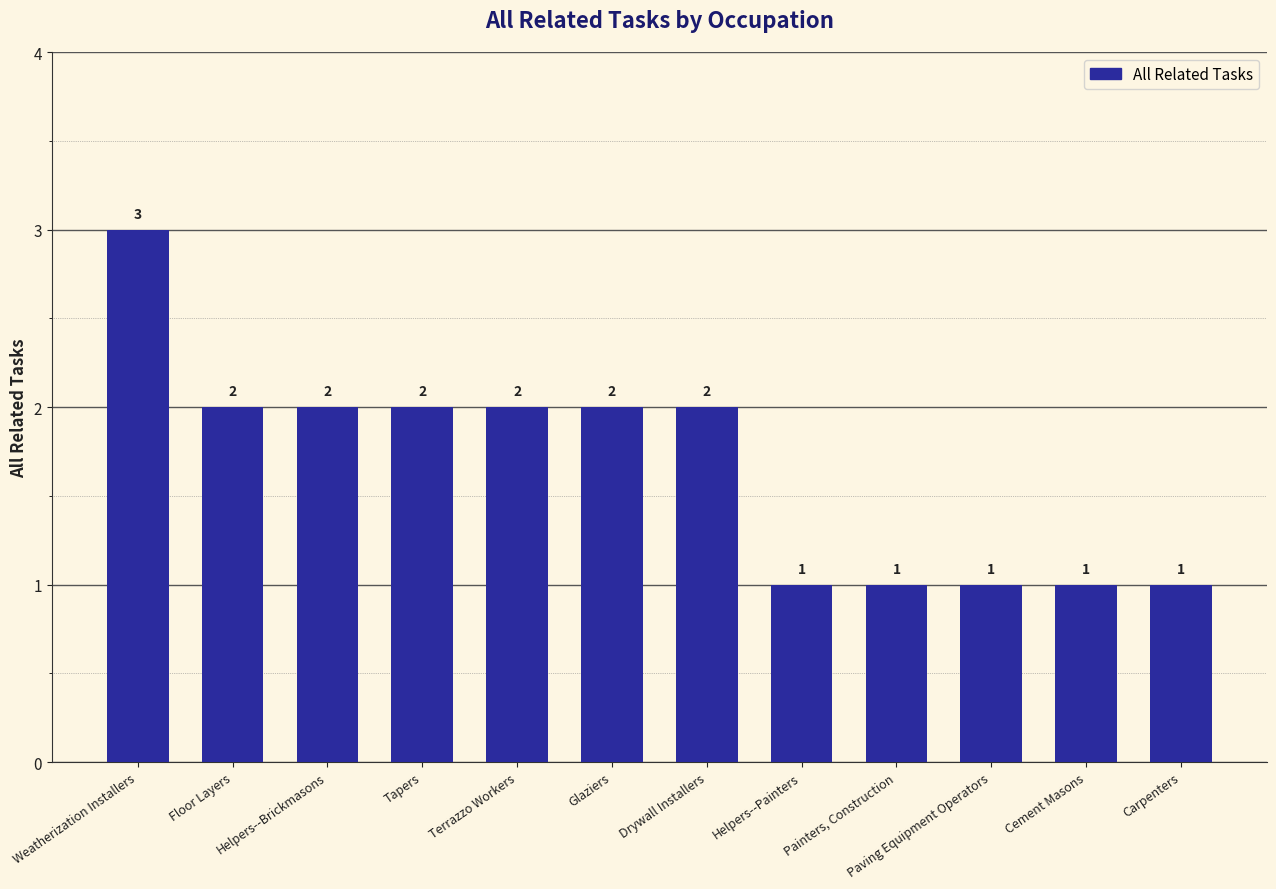

What is the value of the 1st bar from the left?

3